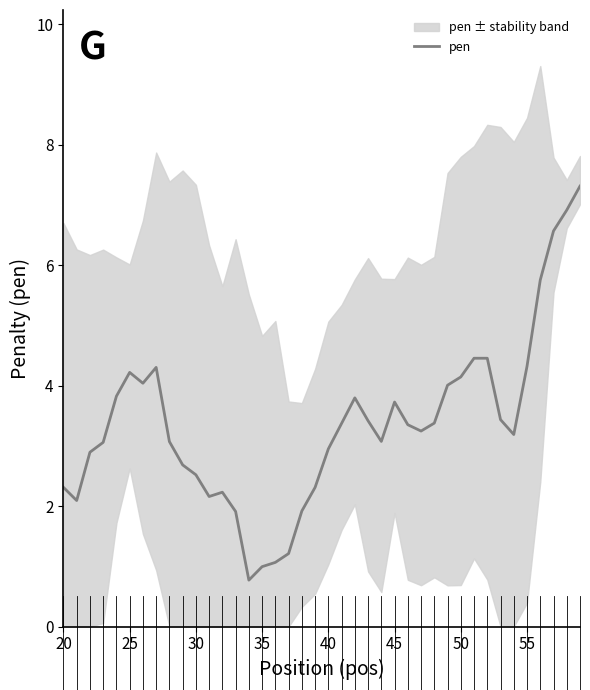

The value of pen at 55 is 4.3. True or false?

True